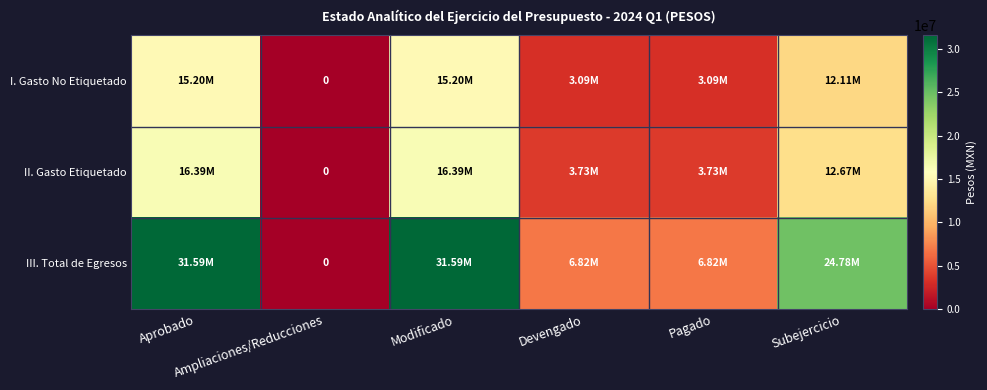

How many values in II. Gasto Etiquetado are above zero?

5